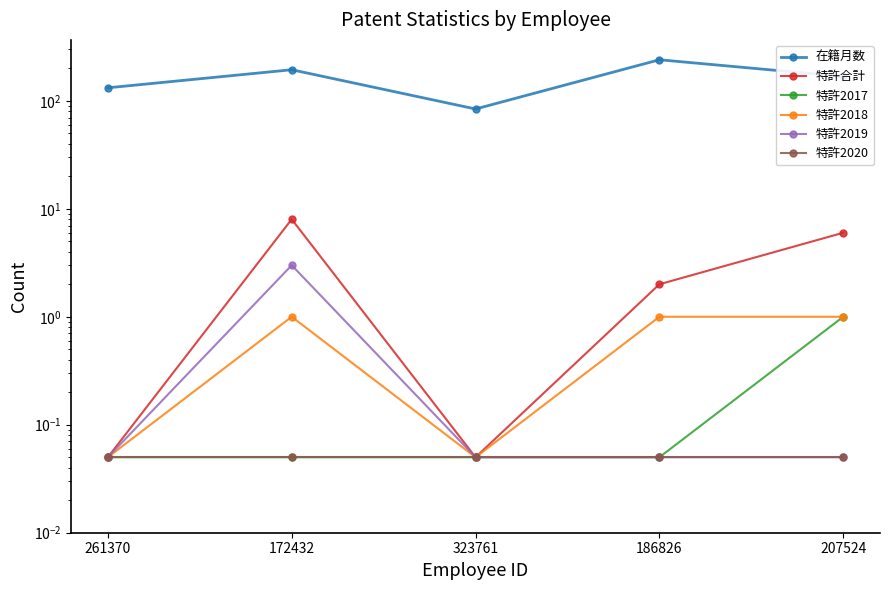

Is the value of 特許2018 at 323761 greater than the value of 在籍月数 at 207524?

No